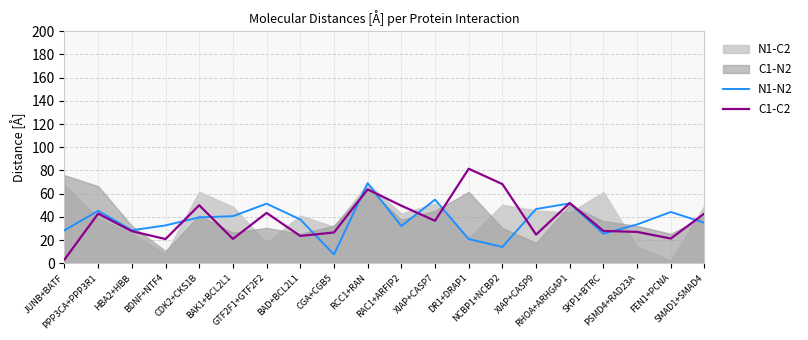

True or false: C1-C2 has a value of 49.6 at RAC1+ARFIP2.

True